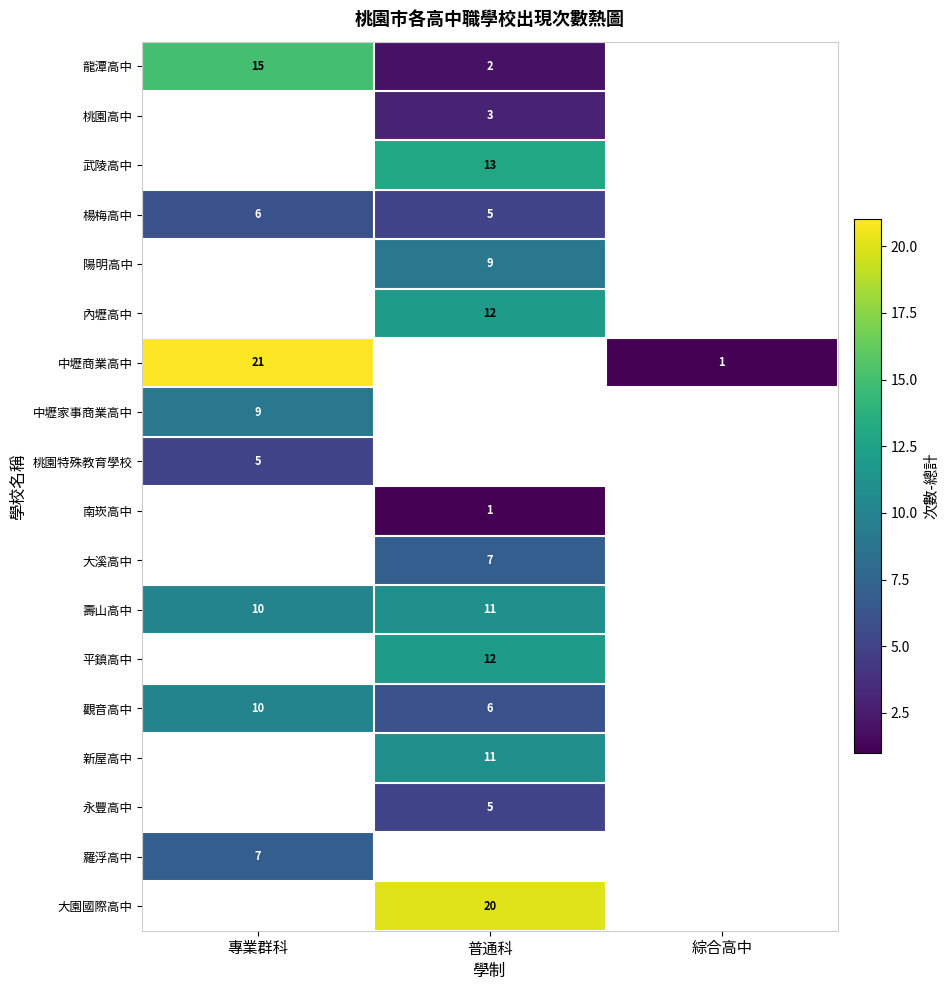

The 觀音高中 series shows 7 at 專業群科. True or false?

False